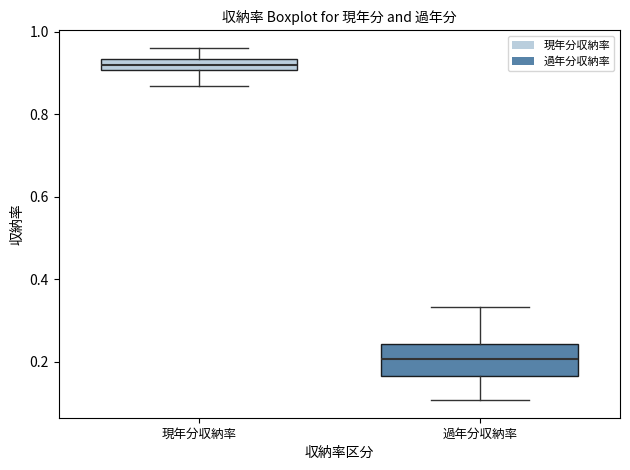

Where does the lower whisker of the box for 過年分収納率 end on the y-axis? The values are not printed on the chart, so give them approximately, as read against the axis.

0.10